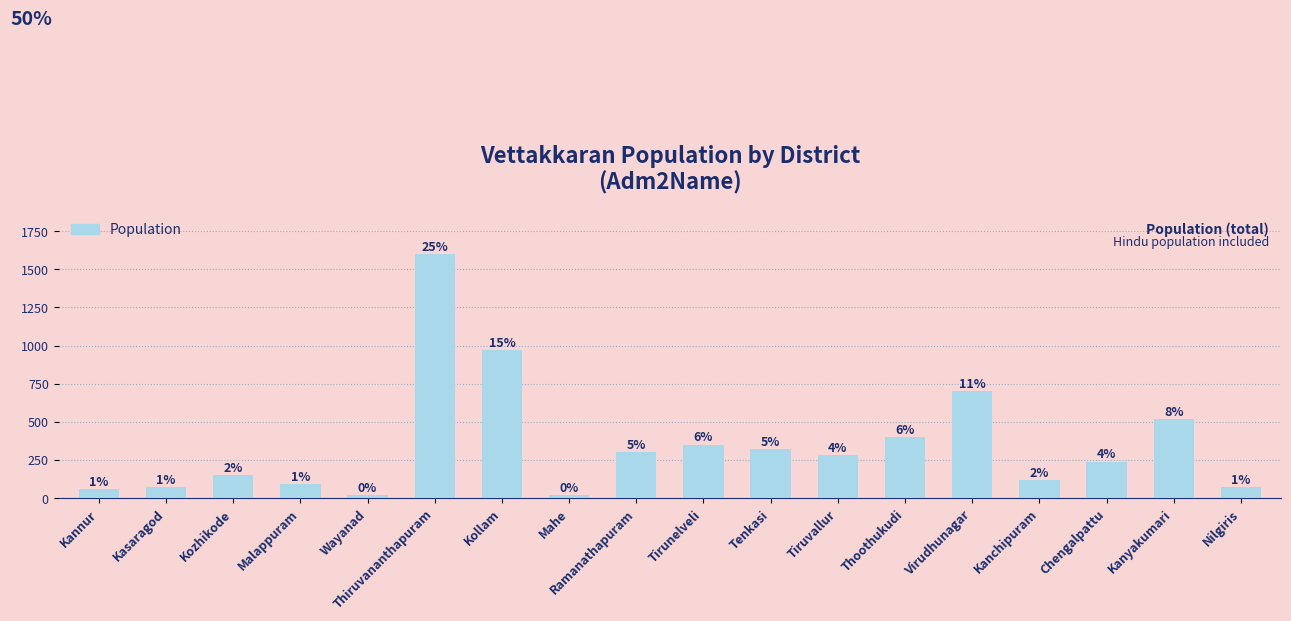

Does the chart contain stacked bars?

No